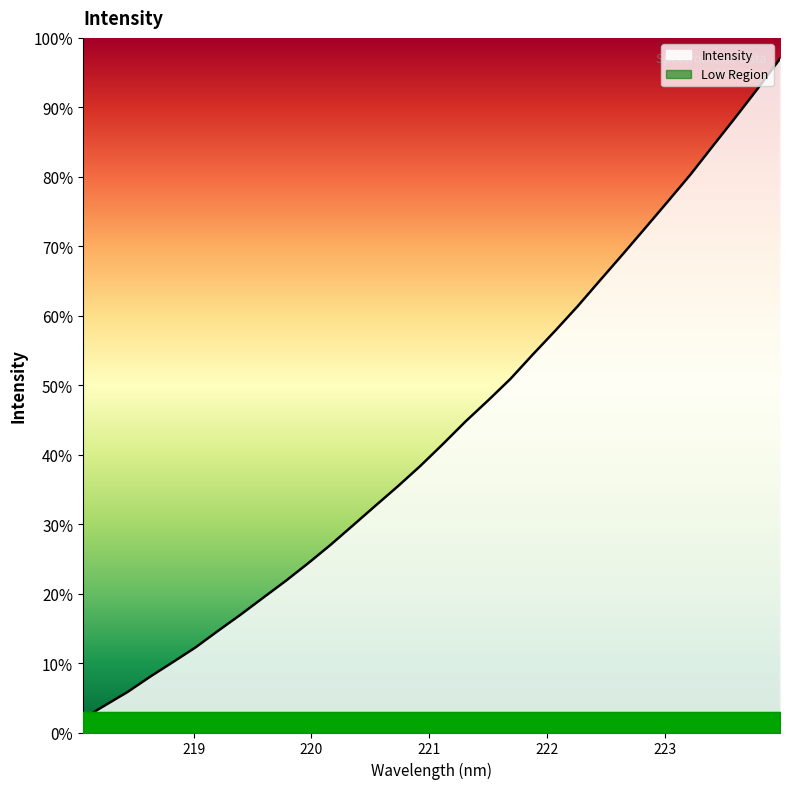

At which label is the value closest to 49?

221.4993